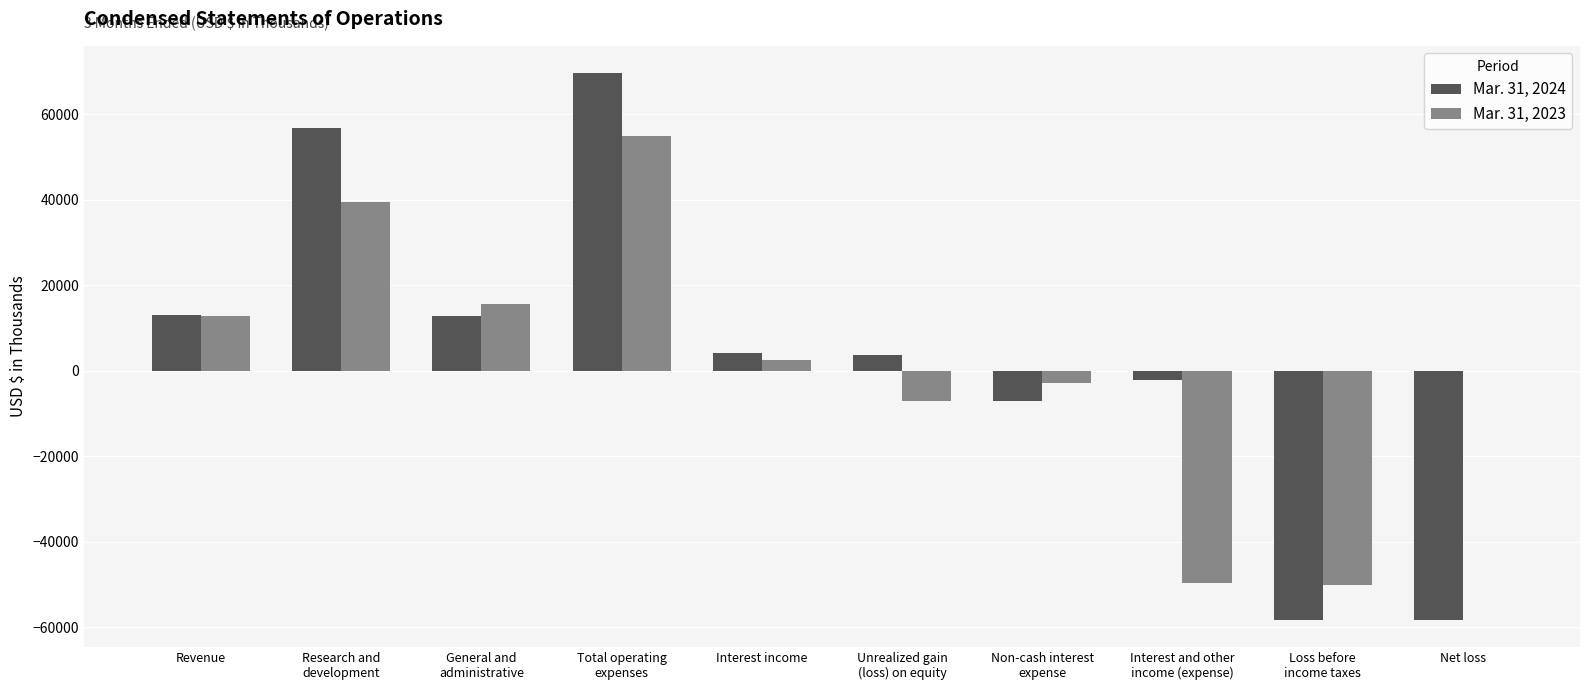

How many series are shown in this chart?

2